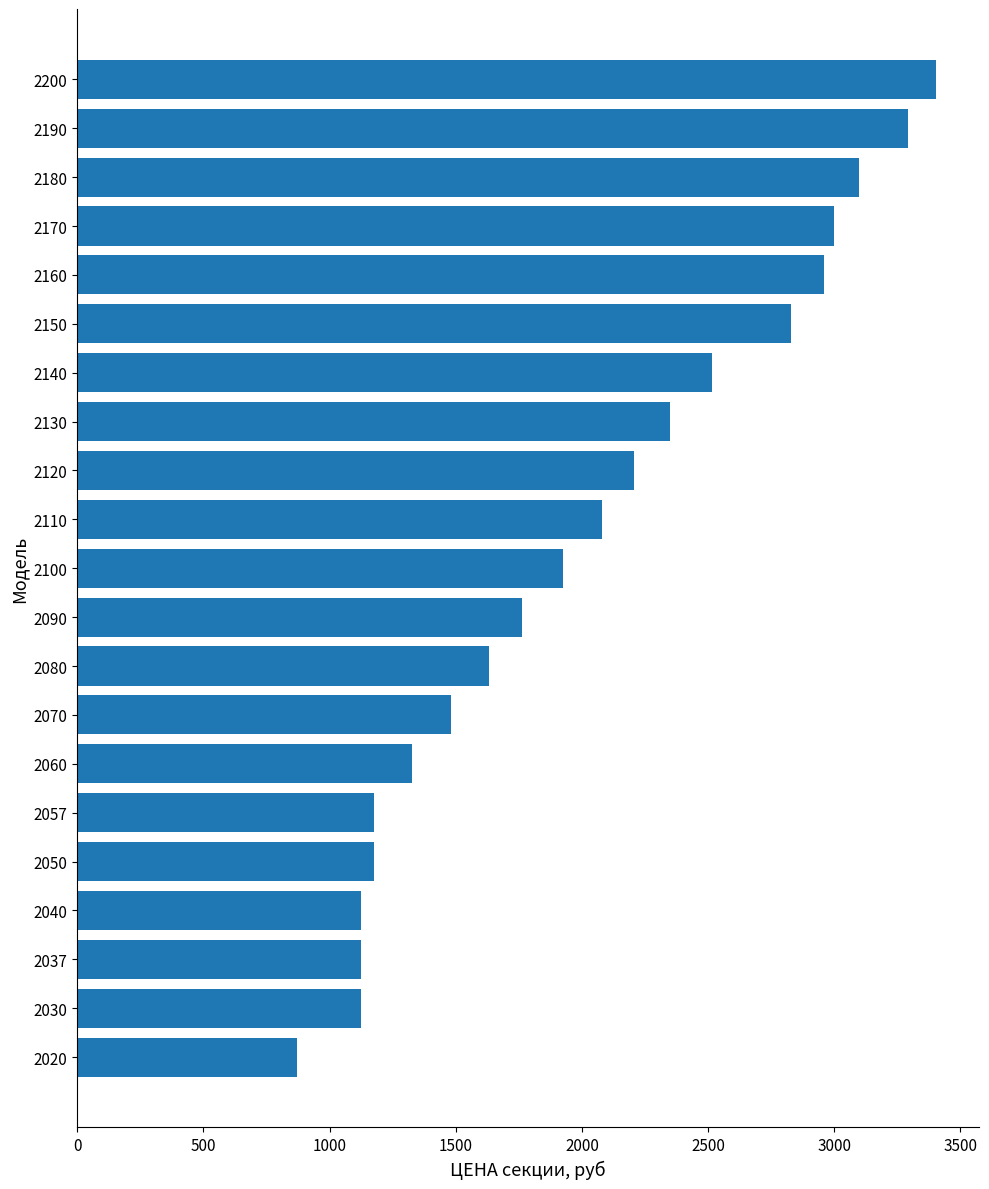

What is the difference between the second highest and minimum values?

2423